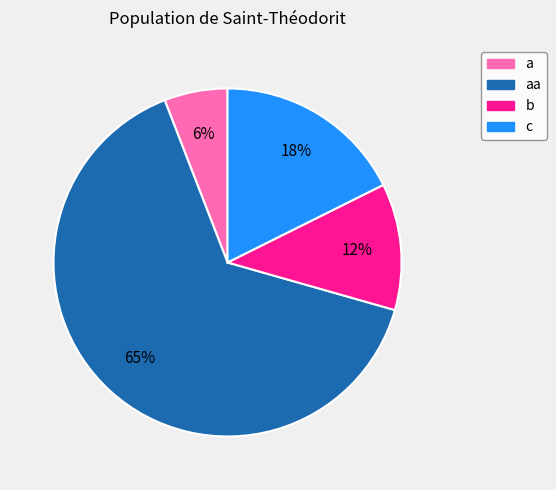

To the nearest percent, what is the average slice percentage?

25%